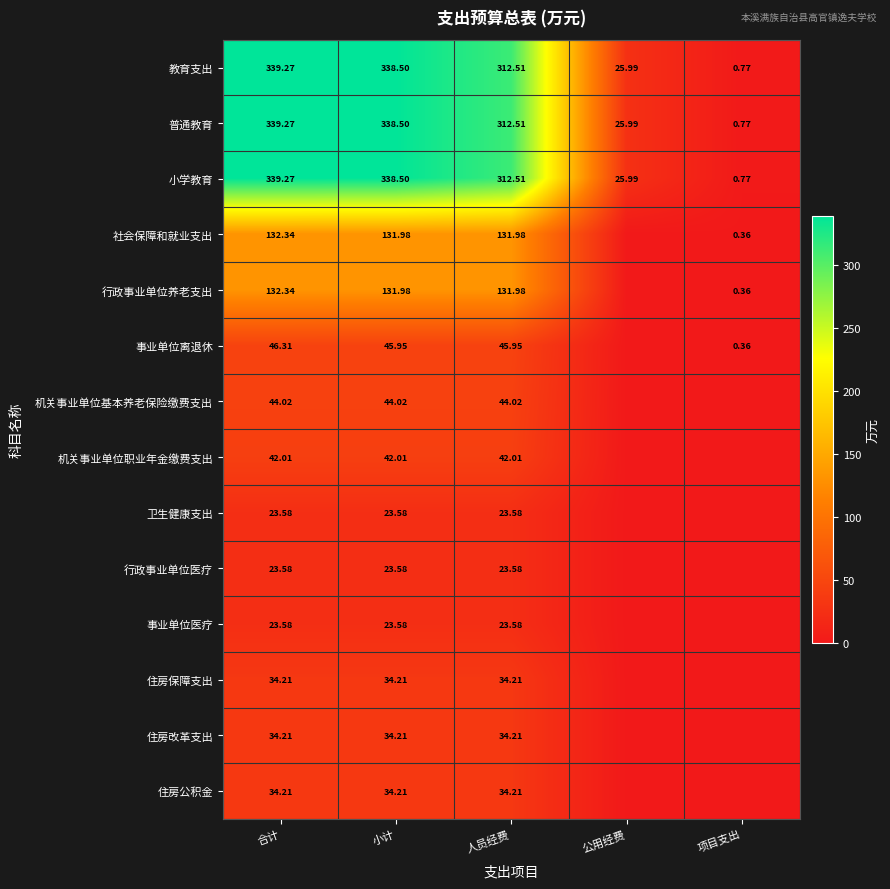

Is the value of 机关事业单位职业年金缴费支出 at 人员经费 greater than the value of 住房改革支出 at 合计?

Yes